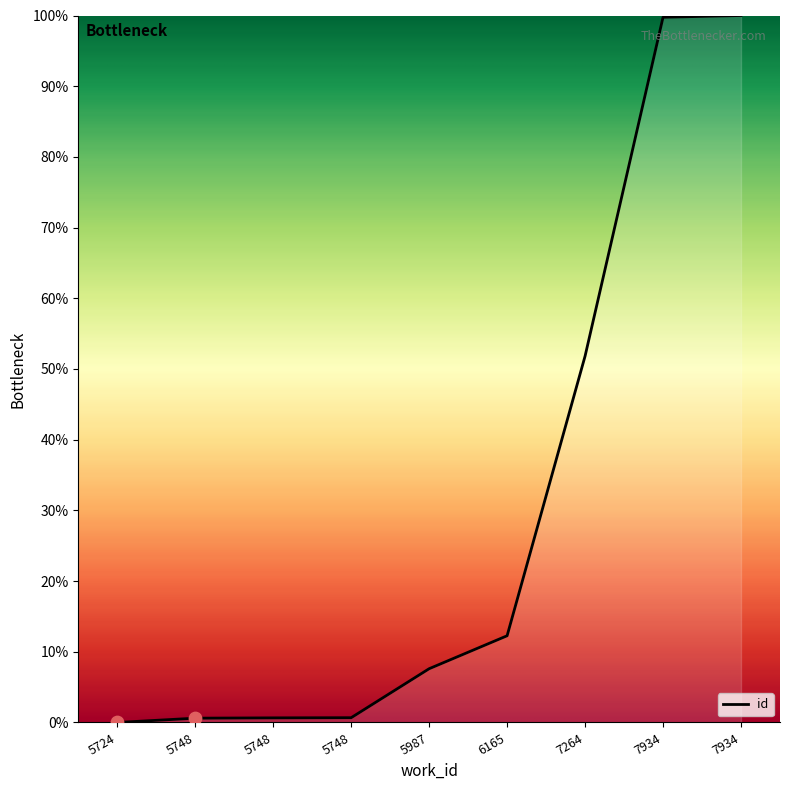

Which has a higher value, 5748 or 6165?

6165